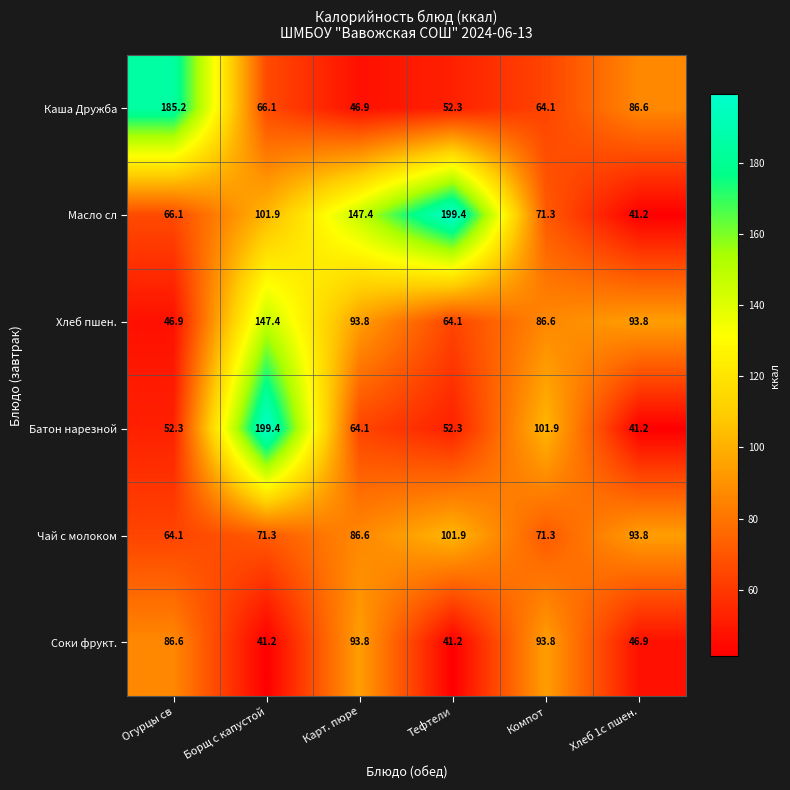

At which label does Чай с молоком first exceed 86?

Карт. пюре